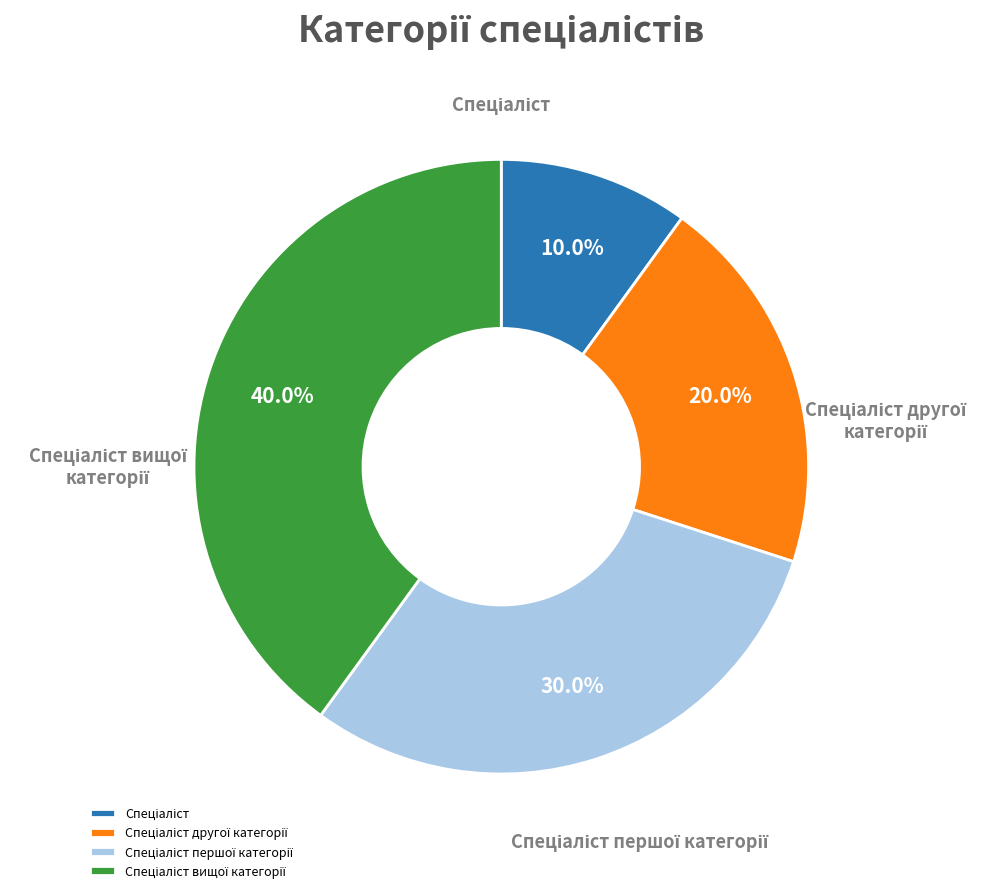

How many slices are in this pie chart?

4